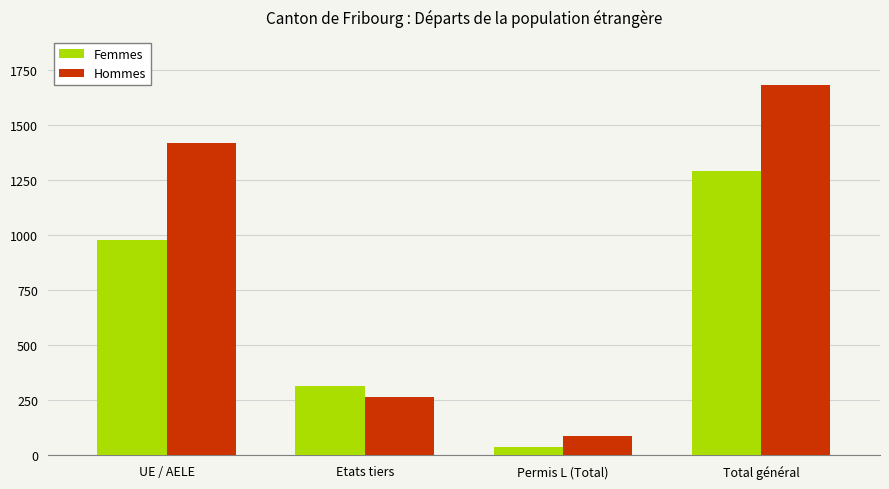

Where is Femmes nearest to the value 664?

UE / AELE